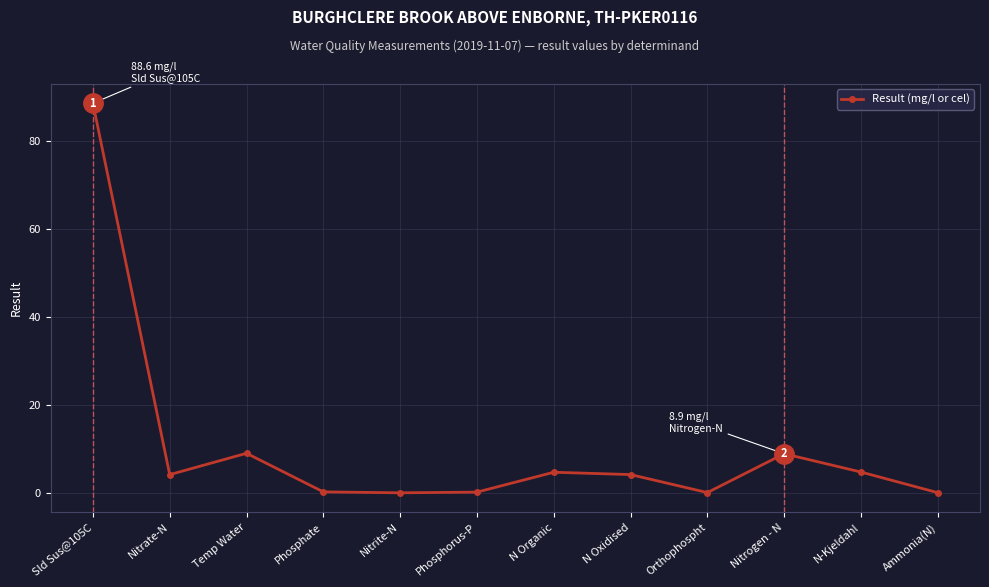

Where is the first local maximum?

Temp Water